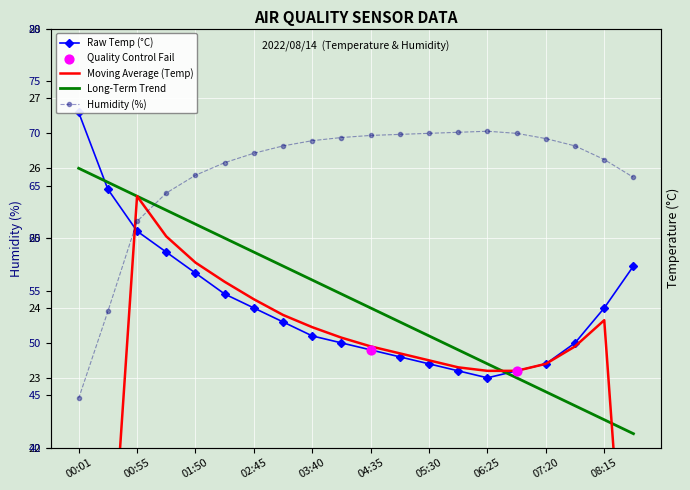

Which series reaches the maximum Y coordinate?

Humidity